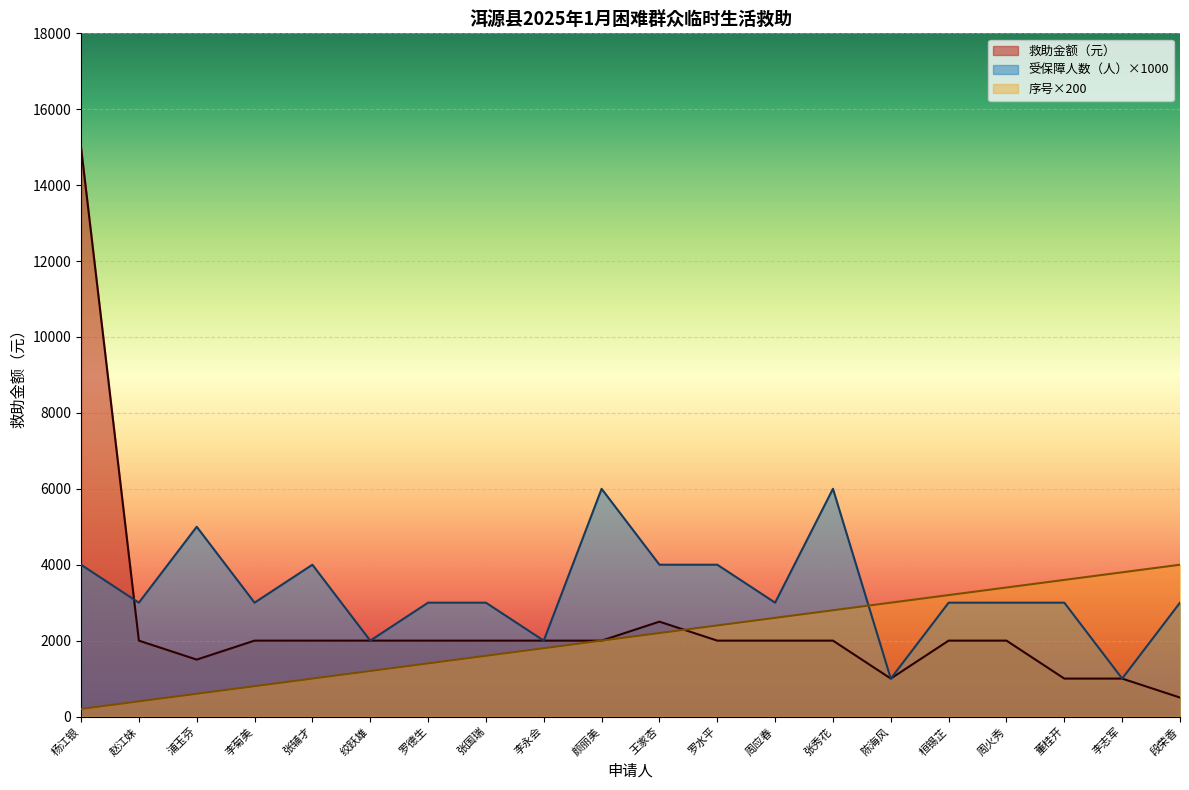

List the series in order of their overall mean, lowest first.

序号×200, 救助金额（元）, 受保障人数（人）×1000